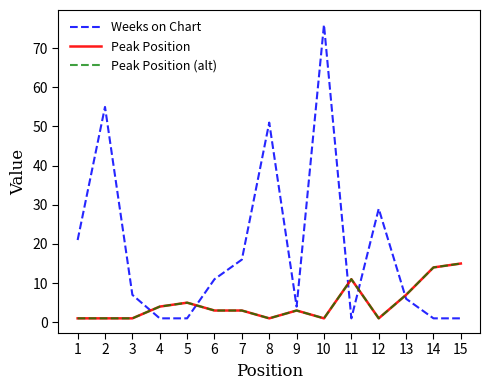

Does the chart display data point markers on the line(s)?

No